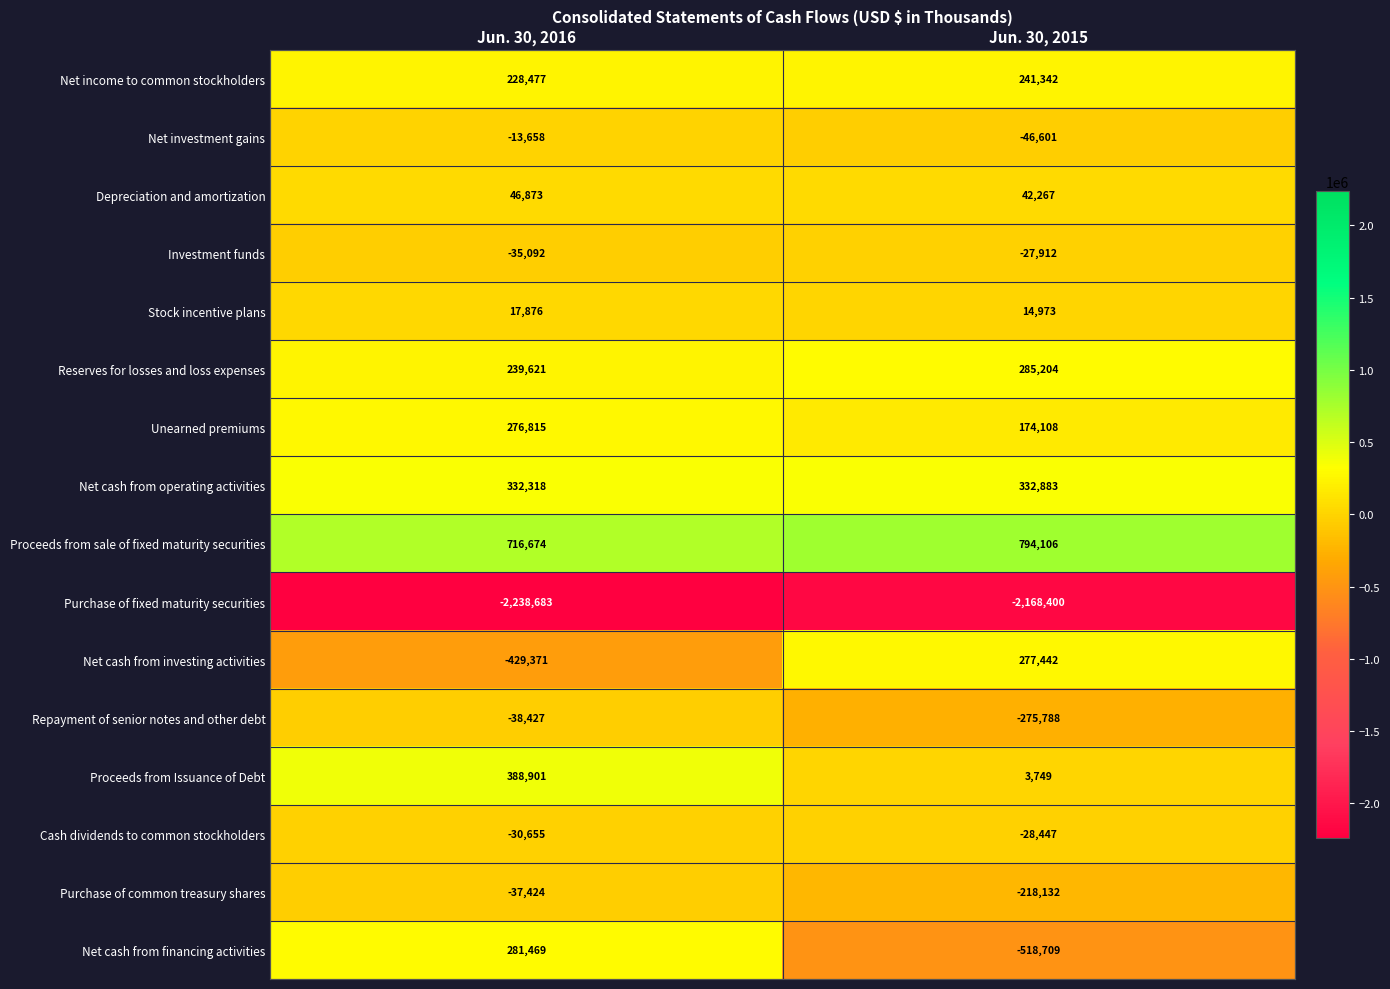

Which series changed the most between Jun. 30, 2016 and Jun. 30, 2015?

Net cash from financing activities